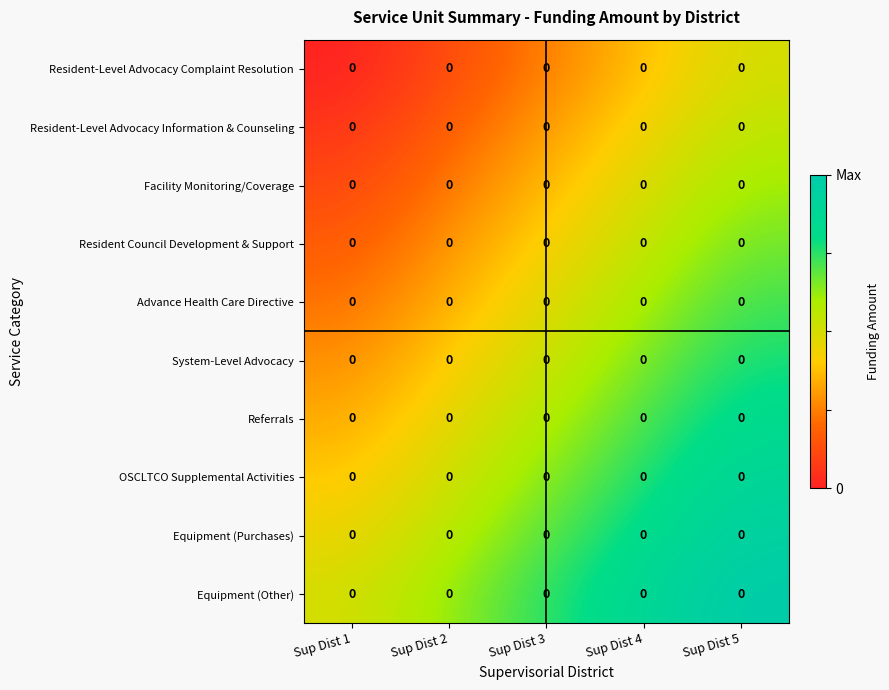

How many distinct data groups are displayed?

10